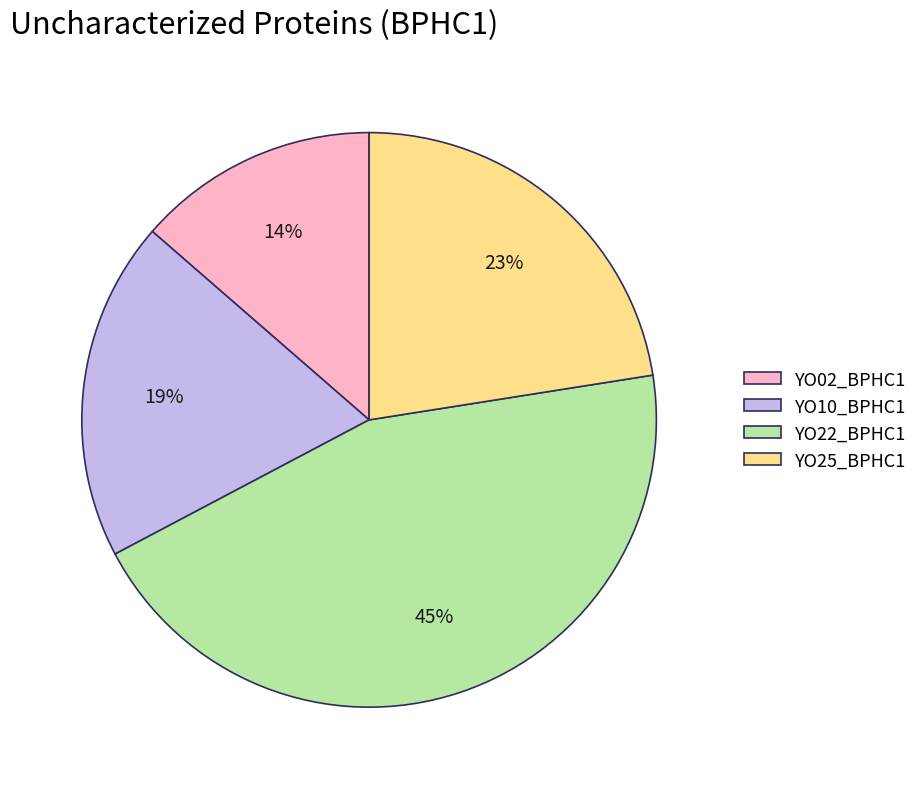

Count the number of slices in the pie.

4